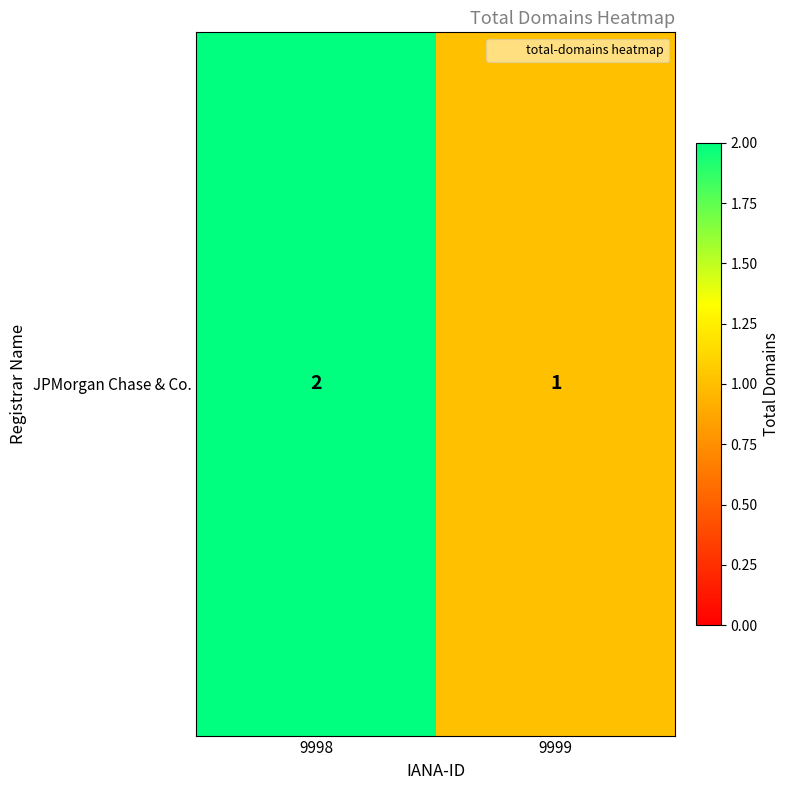

How many values are below 2?

1